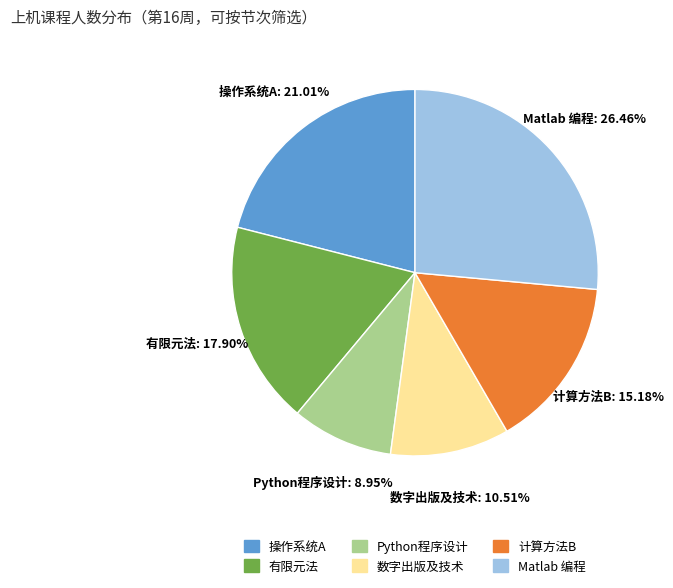

What percentage is the 操作系统A slice, to the nearest percent?

21%